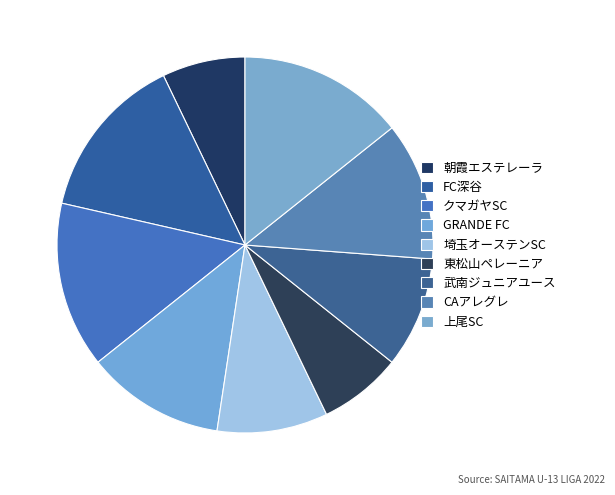

To the nearest percent, what percentage of the pie is 東松山ペレーニア?

7%